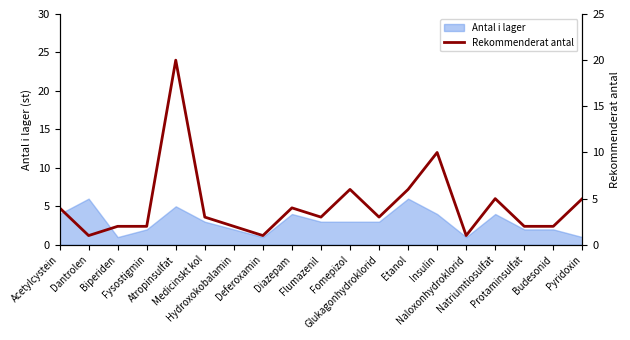

What is the approximate value at Pyridoxin, to the nearest 5?

5